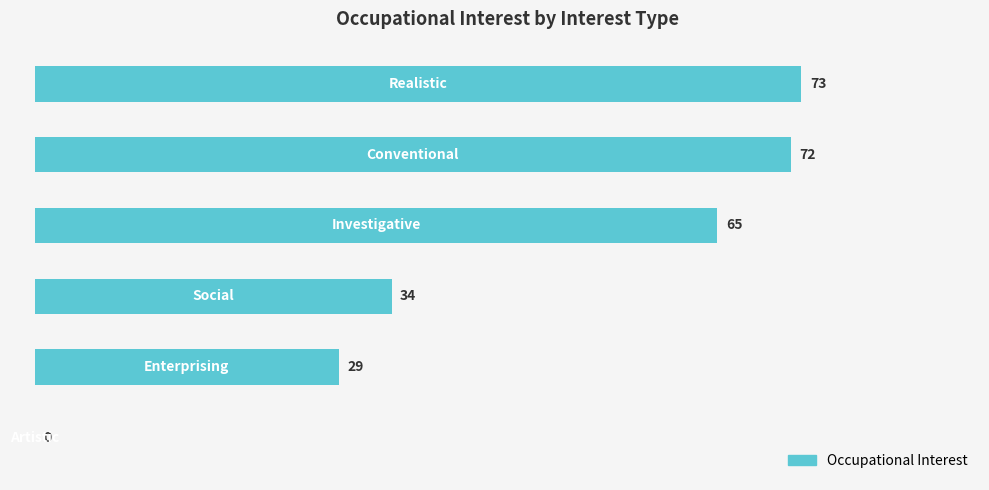

What is the sum of all values?

273